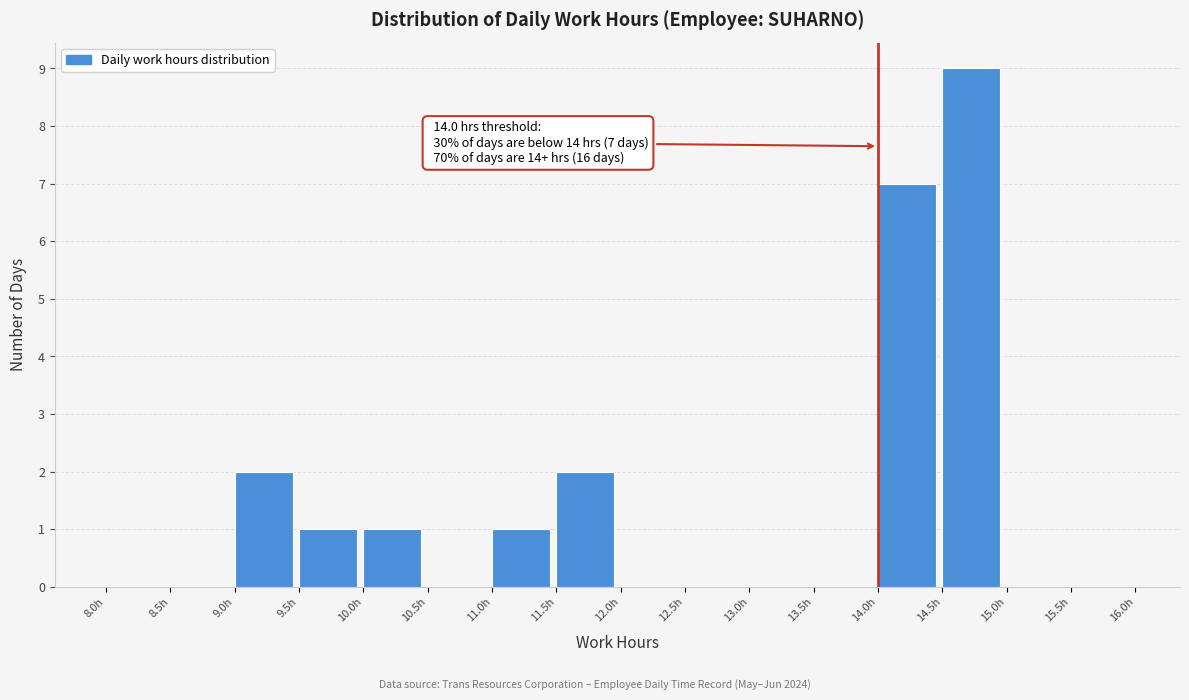

Which range on the x-axis has the tallest bar?

14.5 to 15.0